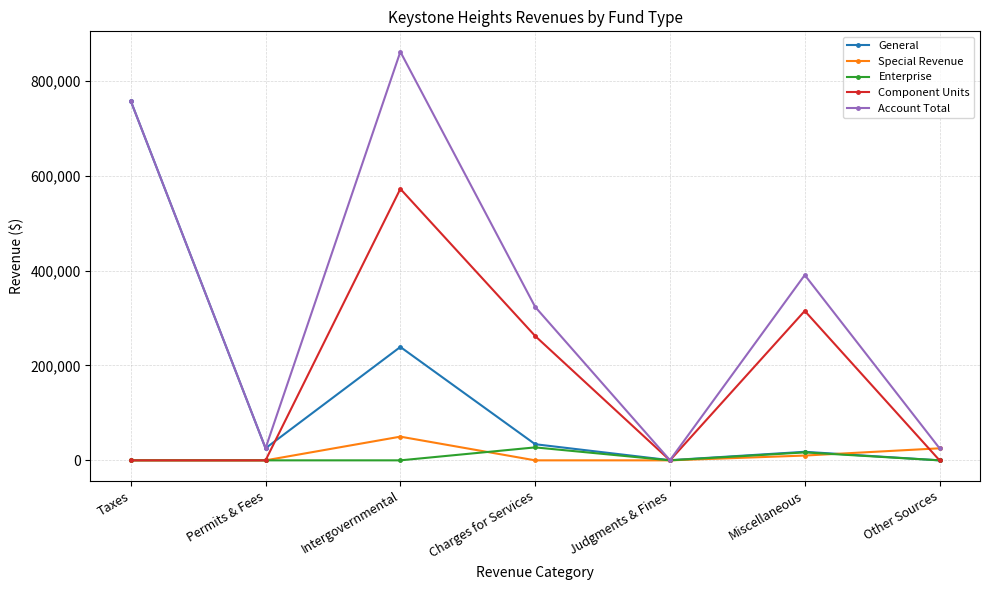

What is the spread (max minus min) of values at Charges for Services?

323417